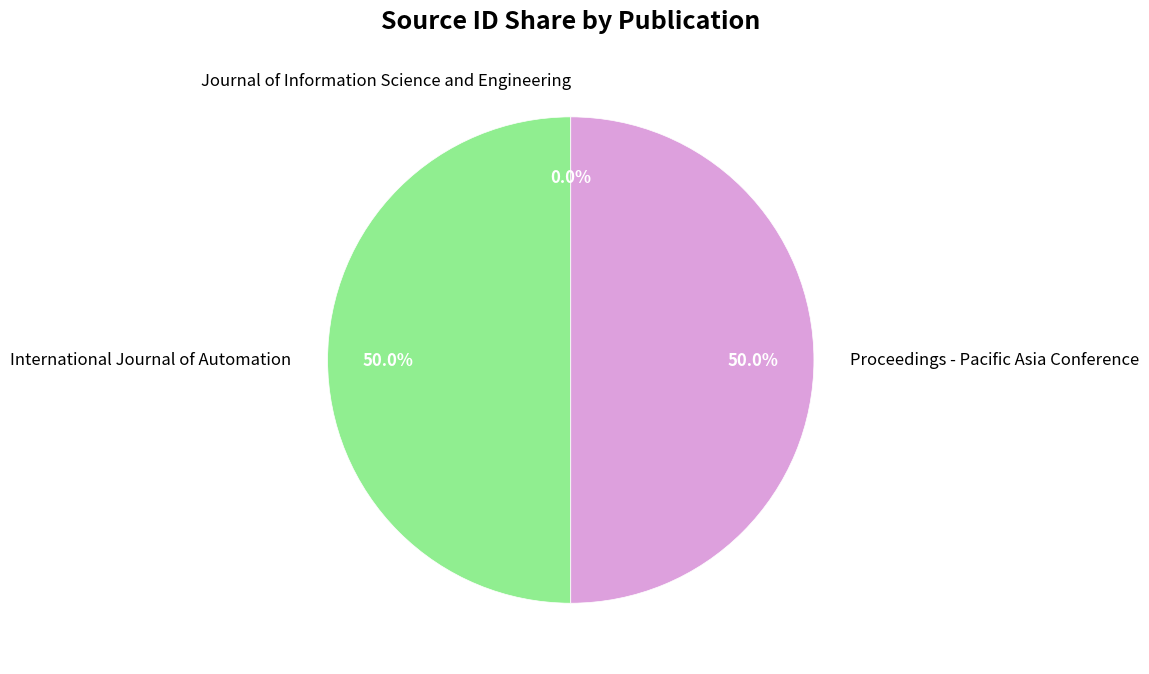

Is the sum of Proceedings - Pacific Asia Conference and International Journal of Automation greater than half?

Yes